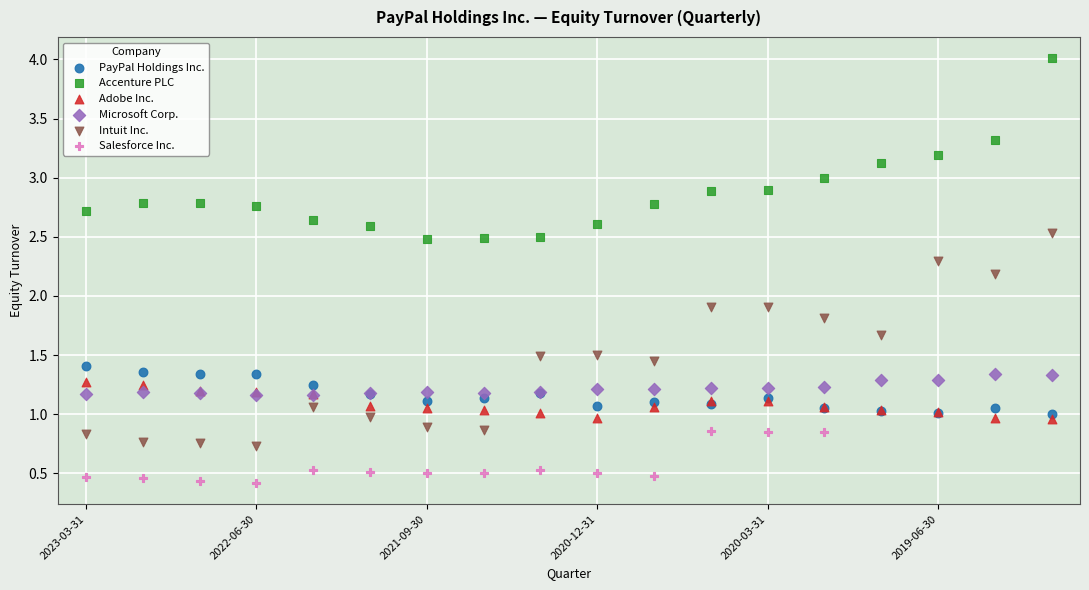

Which series contains the highest Y value?

Accenture PLC